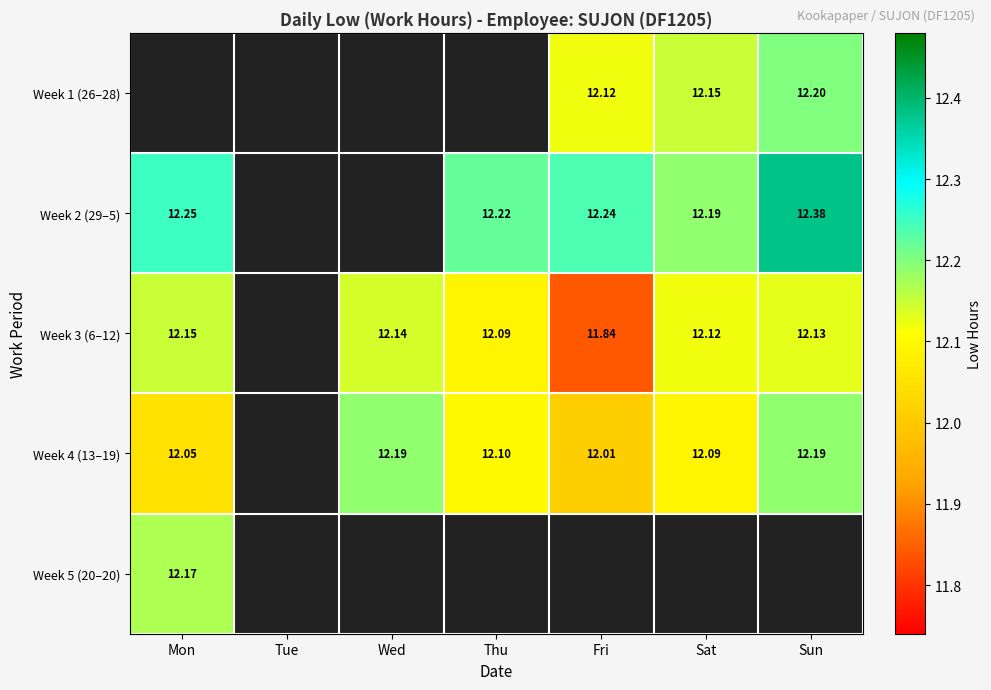

Is the value of Week 2 (29–5) at Thu greater than the value of Week 4 (13–19) at Sat?

Yes